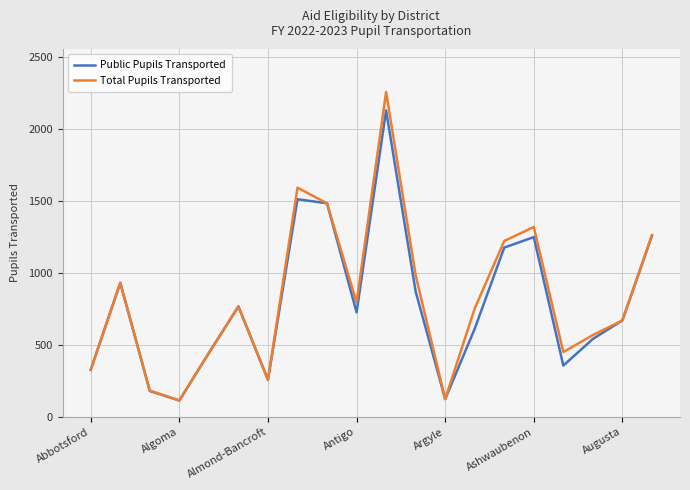

Count the number of categories in the chart.

20